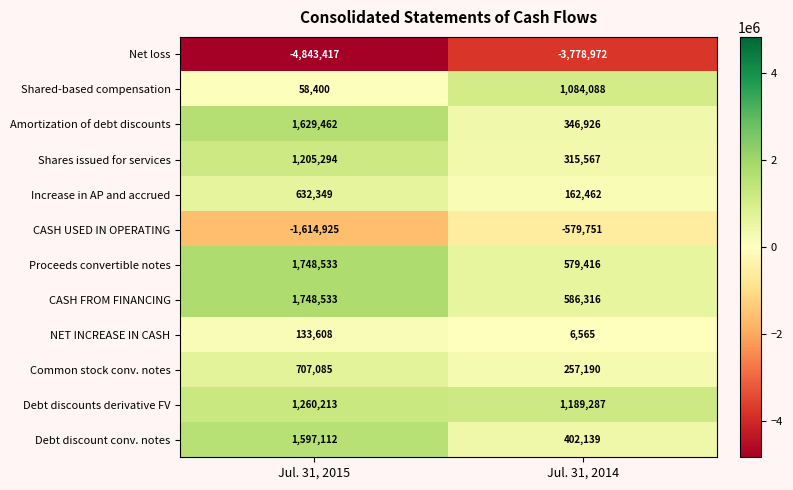

Reading left to right, extract all data points from this chart.

Net loss: -4843417	-3778972
Shared-based compensation: 58400	1084088
Amortization of debt discounts: 1629462	346926
Shares issued for services: 1205294	315567
Increase in AP and accrued: 632349	162462
CASH USED IN OPERATING: -1614925	-579751
Proceeds convertible notes: 1748533	579416
CASH FROM FINANCING: 1748533	586316
NET INCREASE IN CASH: 133608	6565
Common stock conv. notes: 707085	257190
Debt discounts derivative FV: 1260213	1189287
Debt discount conv. notes: 1597112	402139